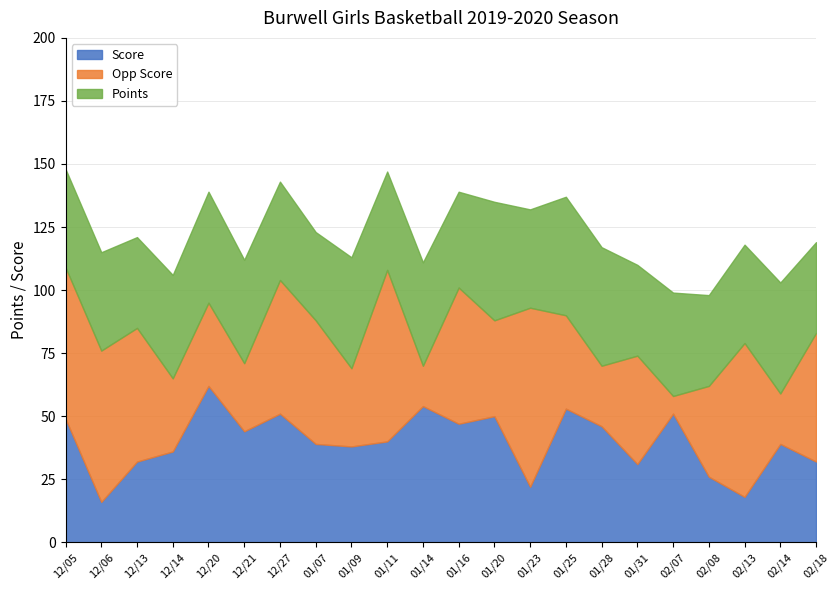

What is the difference between the second highest and minimum values in the Score series?

38